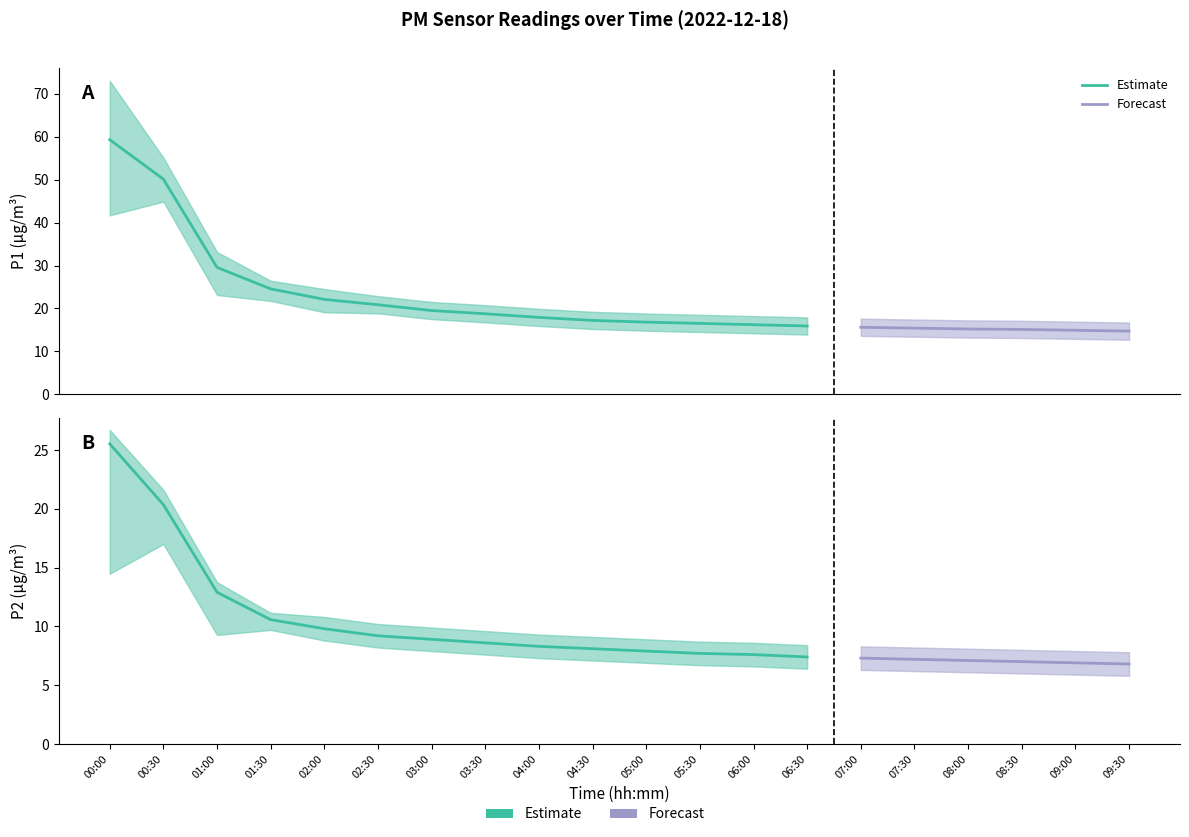

The P1 series shows 16.5 at 05:30. True or false?

True